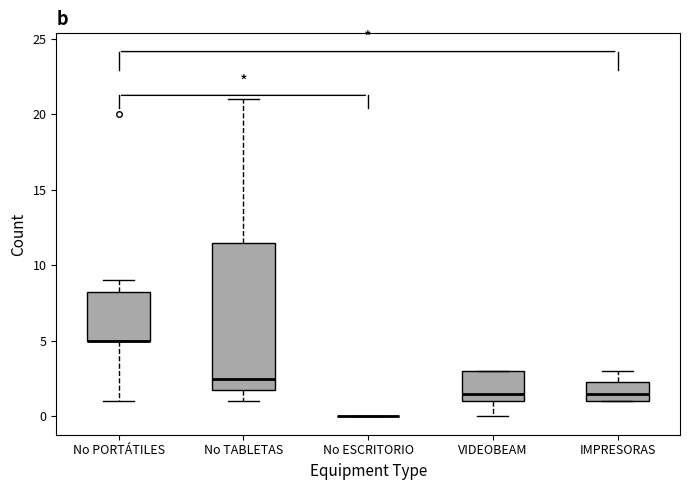

Comparing the boxes themselves (not the whiskers), which one is the tallest?

No TABLETAS